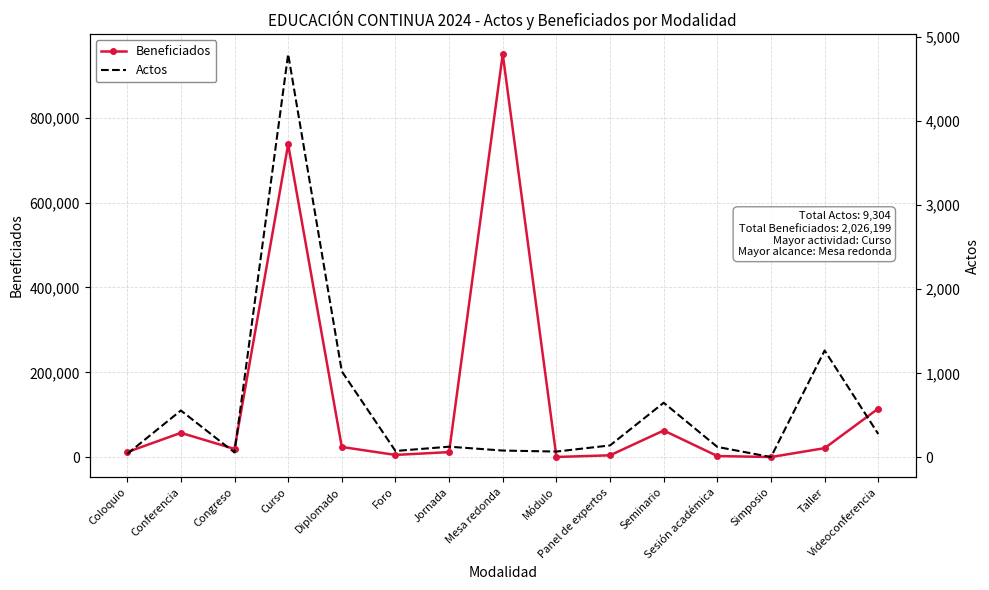

True or false: Beneficiados has a value of 994 at Módulo.

False